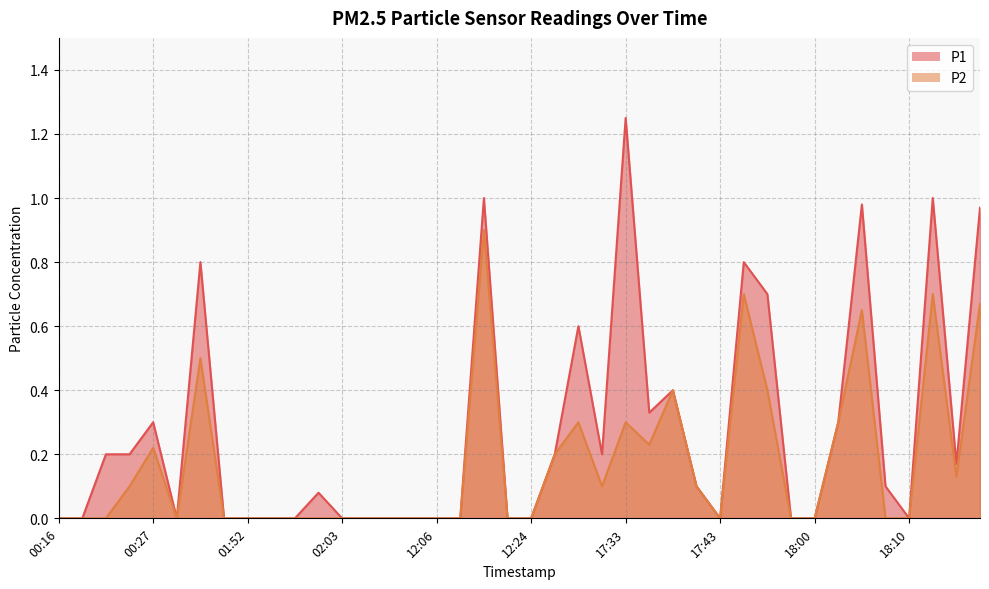

What is the difference between the P1 values at 01:55 and 18:17?

1.0